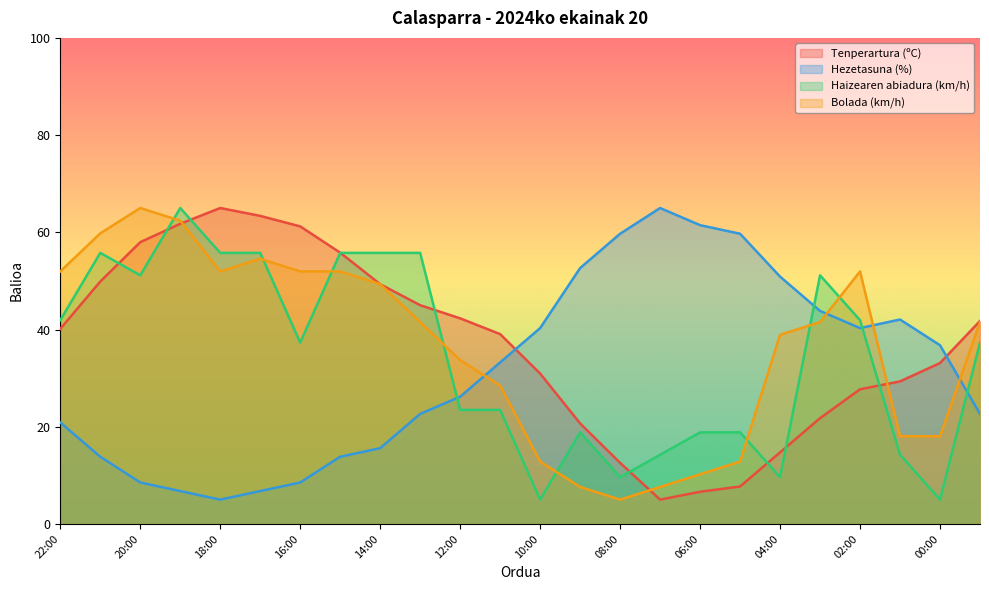

How many series are shown in this chart?

4